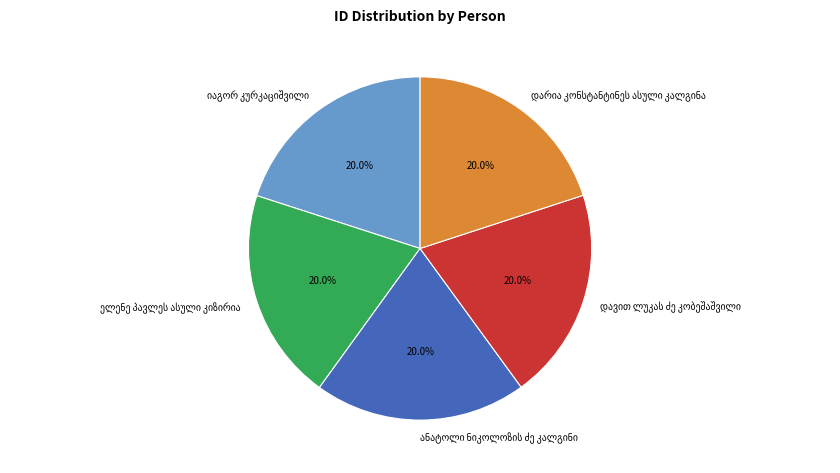

Is there a majority slice in this chart?

No